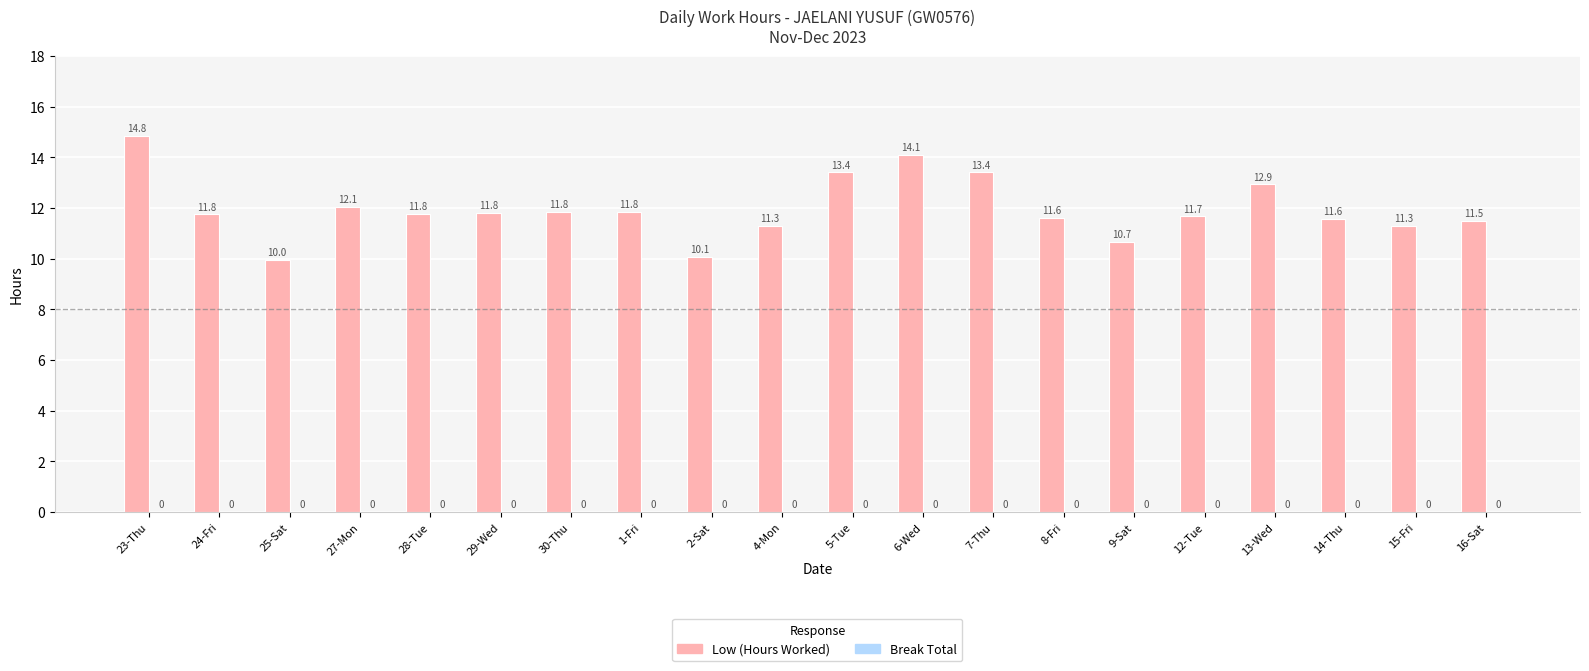

How many series are shown in this chart?

1